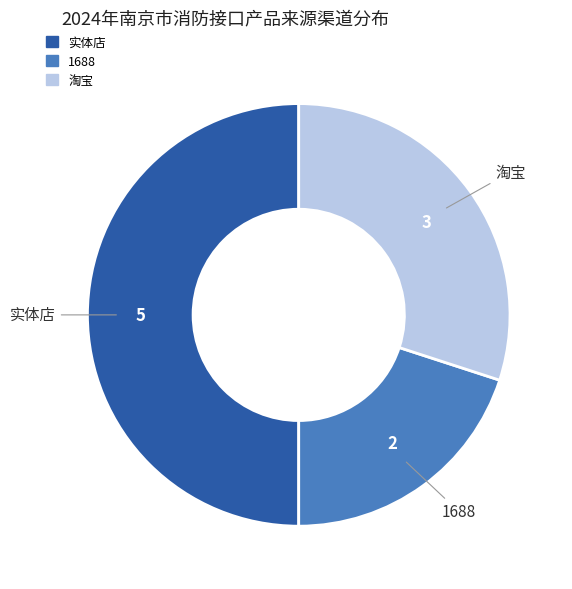

Does 实体店 account for over 50% of the chart?

No